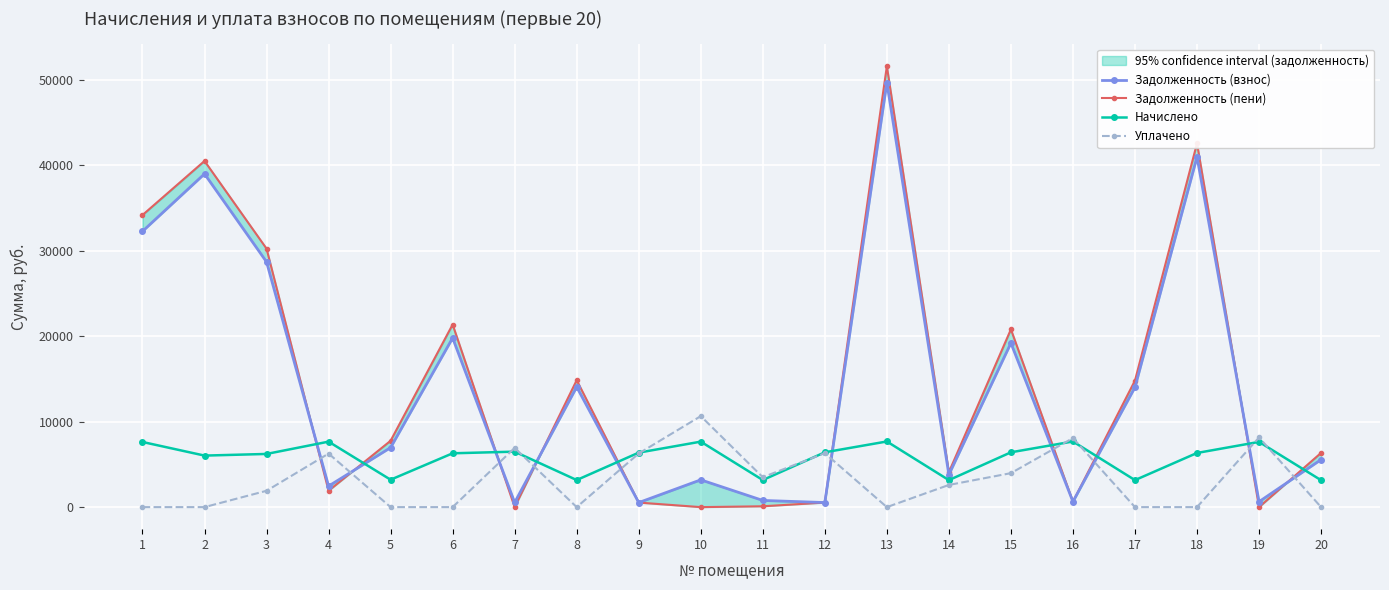

How many intersections are there between Задолженность (пени) and Задолженность (взнос)?

6